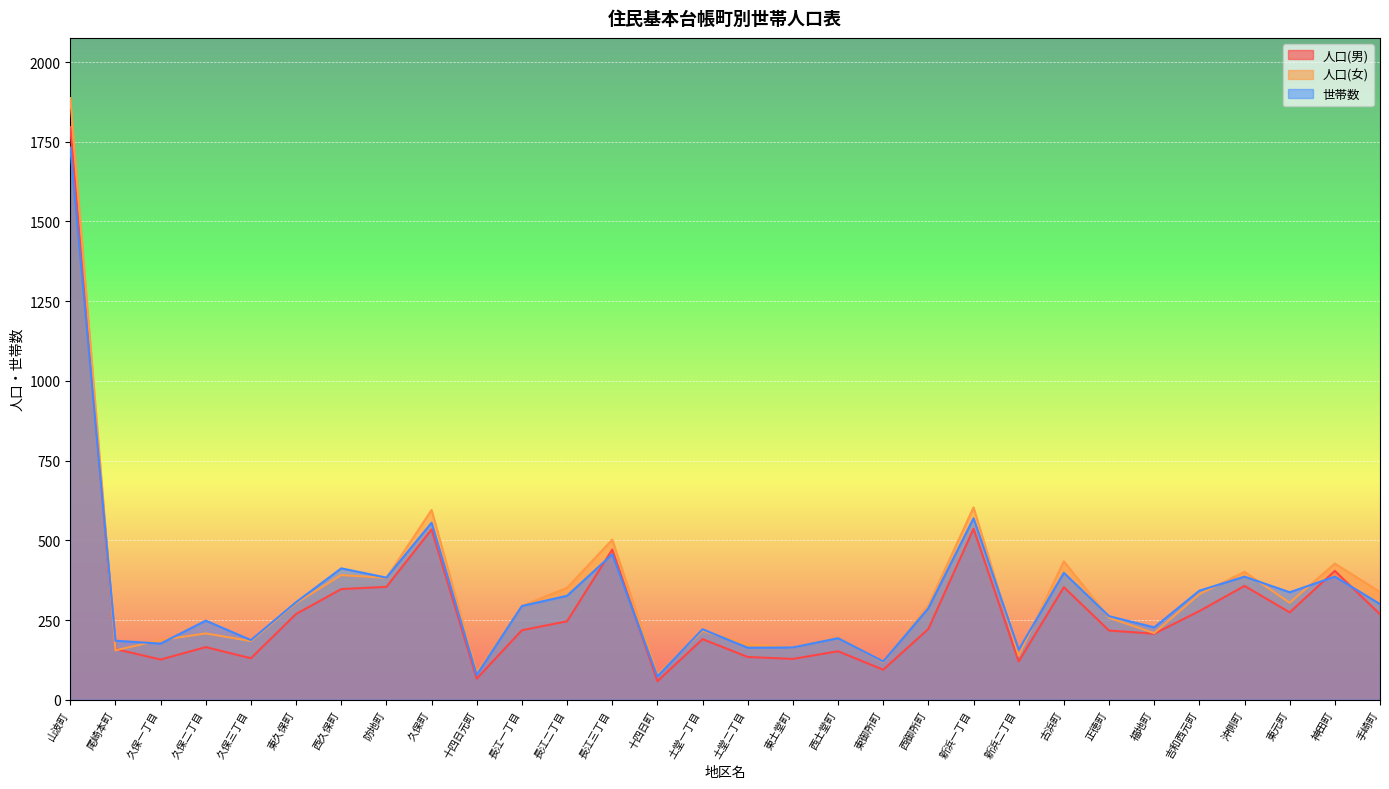

List the series in order of their peak value, lowest first.

世帯数, 人口(男), 人口(女)